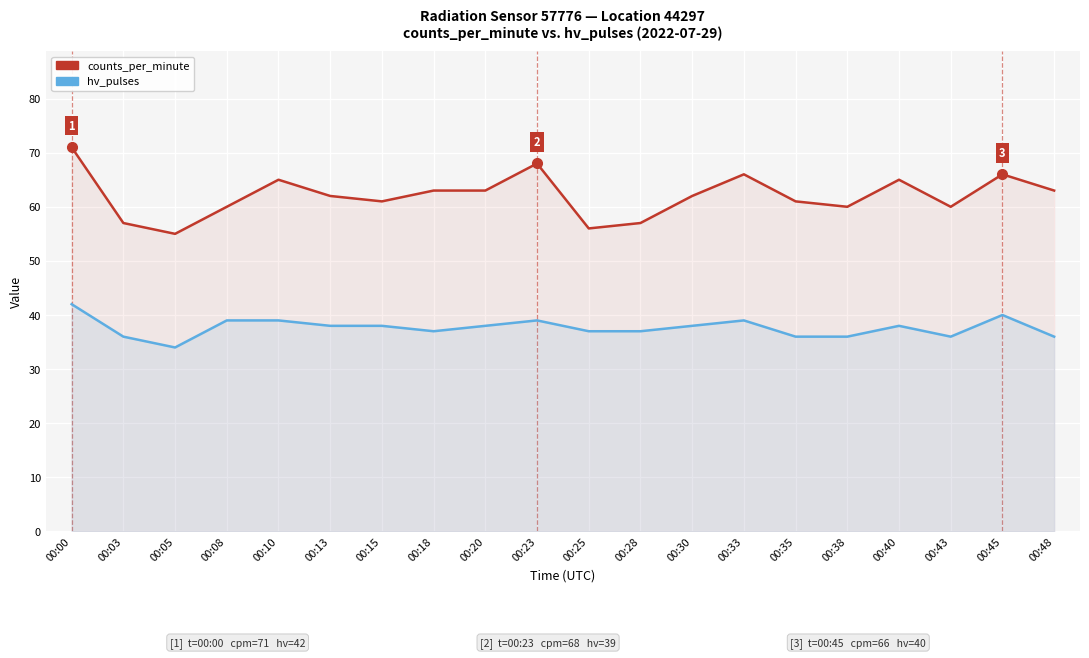

Reading left to right, list all the values displayed in this chart.

counts_per_minute: 00:00=71	00:03=57	00:05=55	00:08=60	00:10=65	00:13=62	00:15=61	00:18=63	00:20=63	00:23=68	00:25=56	00:28=57	00:30=62	00:33=66	00:35=61	00:38=60	00:40=65	00:43=60	00:45=66	00:48=63
hv_pulses: 00:00=42	00:03=36	00:05=34	00:08=39	00:10=39	00:13=38	00:15=38	00:18=37	00:20=38	00:23=39	00:25=37	00:28=37	00:30=38	00:33=39	00:35=36	00:38=36	00:40=38	00:43=36	00:45=40	00:48=36